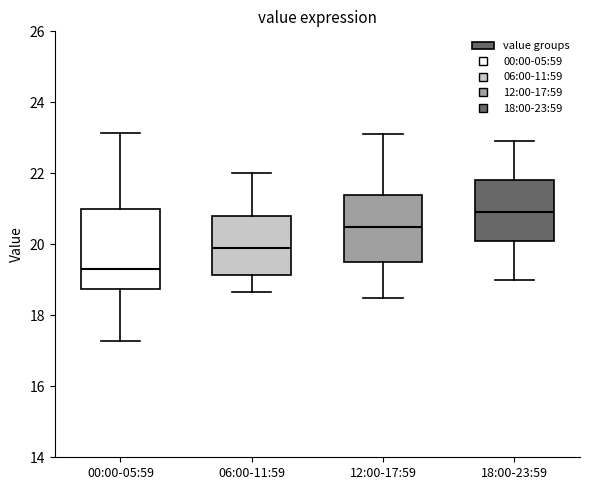

Which box's median line is the highest?

18:00-23:59